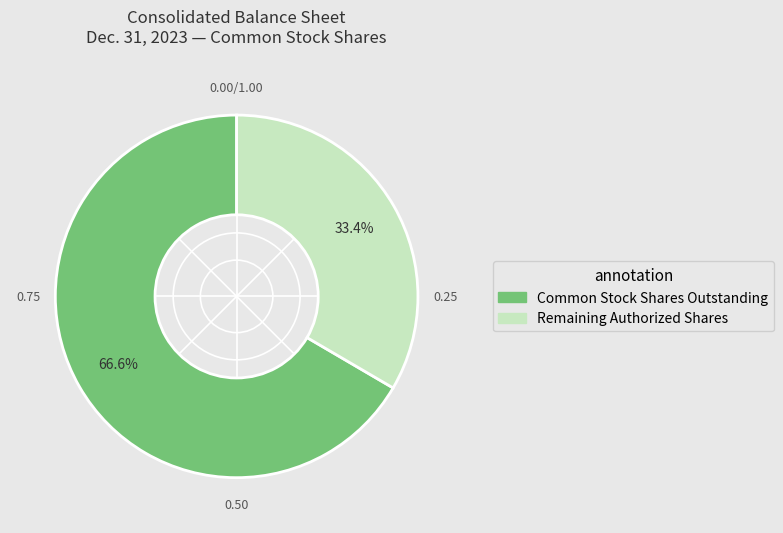

Is there any slice that represents more than half of the pie?

Yes